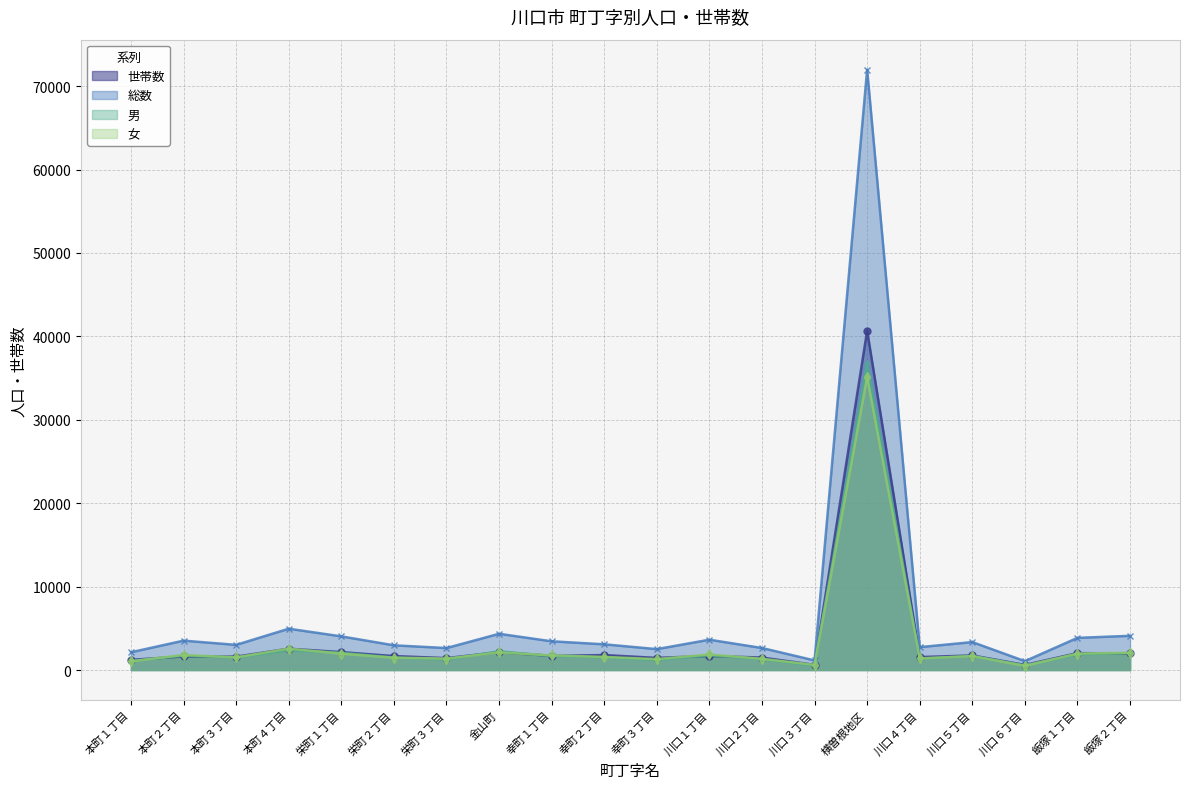

What is the label of the 5th point from the left?

栄町１丁目